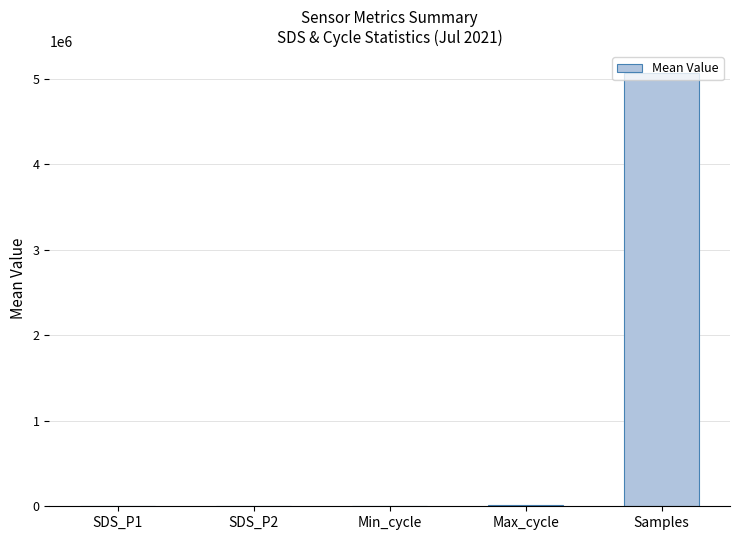

The chart shows a value of 5066593.0 at Samples. True or false?

True